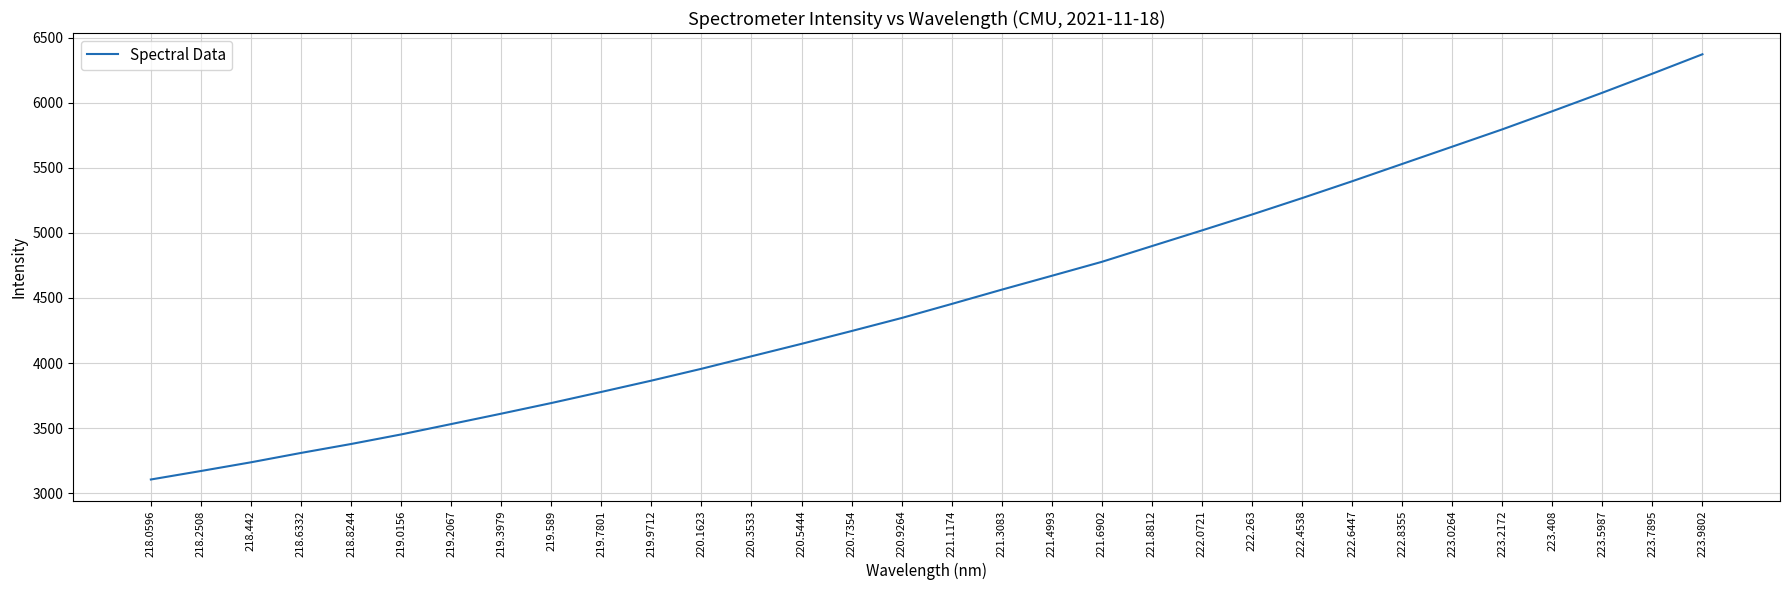

Count the number of categories in the chart.

32